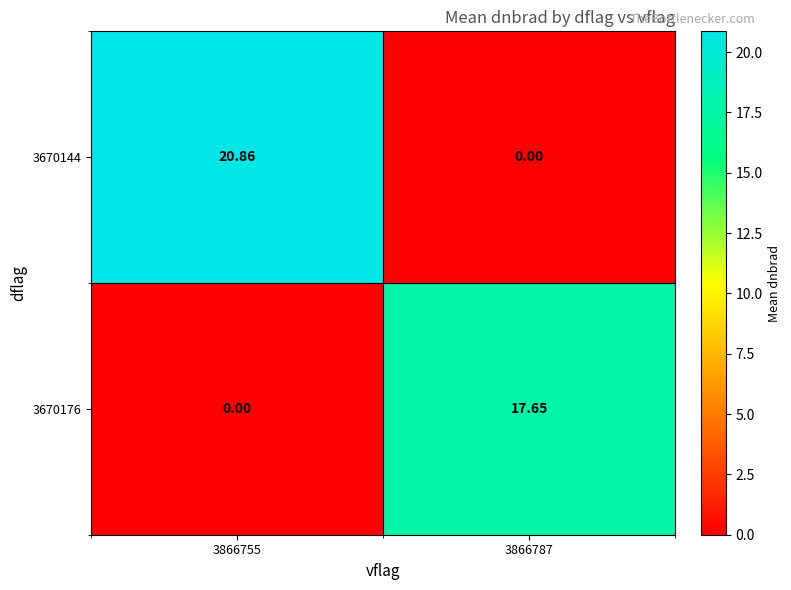

Is the value of 3670176 at 3866787 greater than the value of 3670144 at 3866787?

Yes